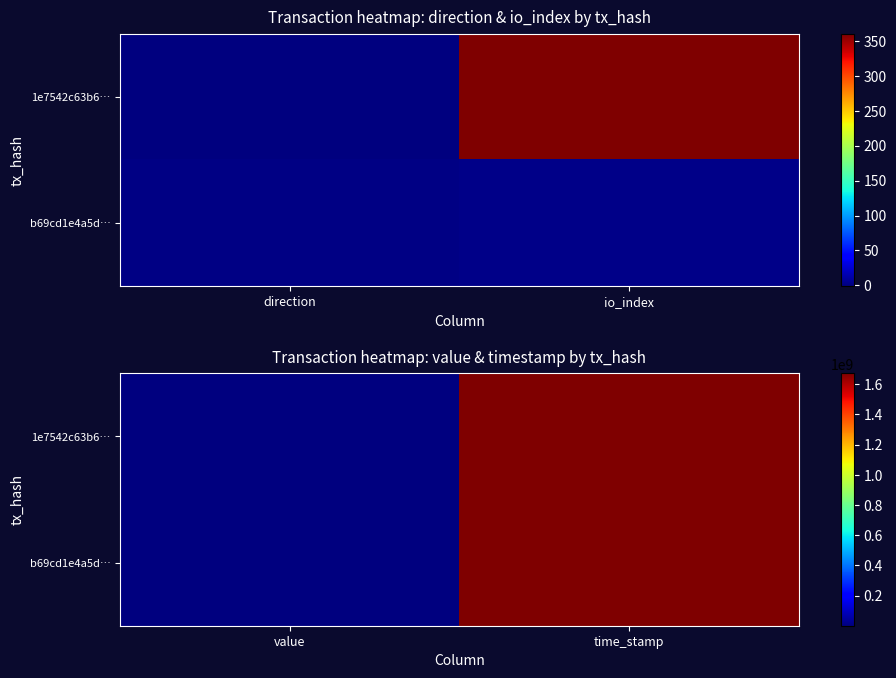

What is the minimum value for 1e7542c63b6…?

2.5